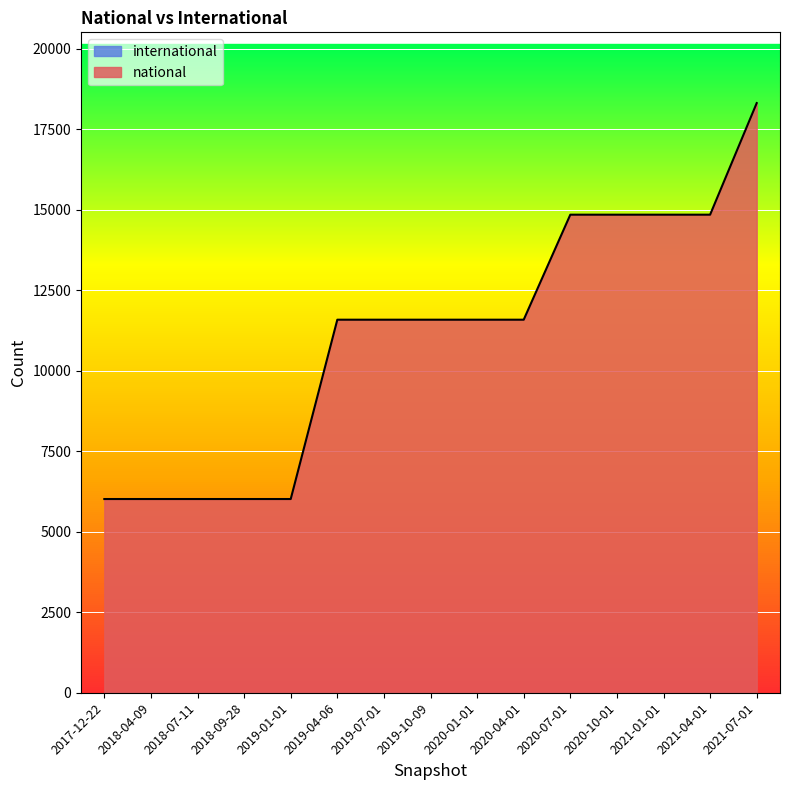

What is the label of the 7th point from the left?

2019-07-01